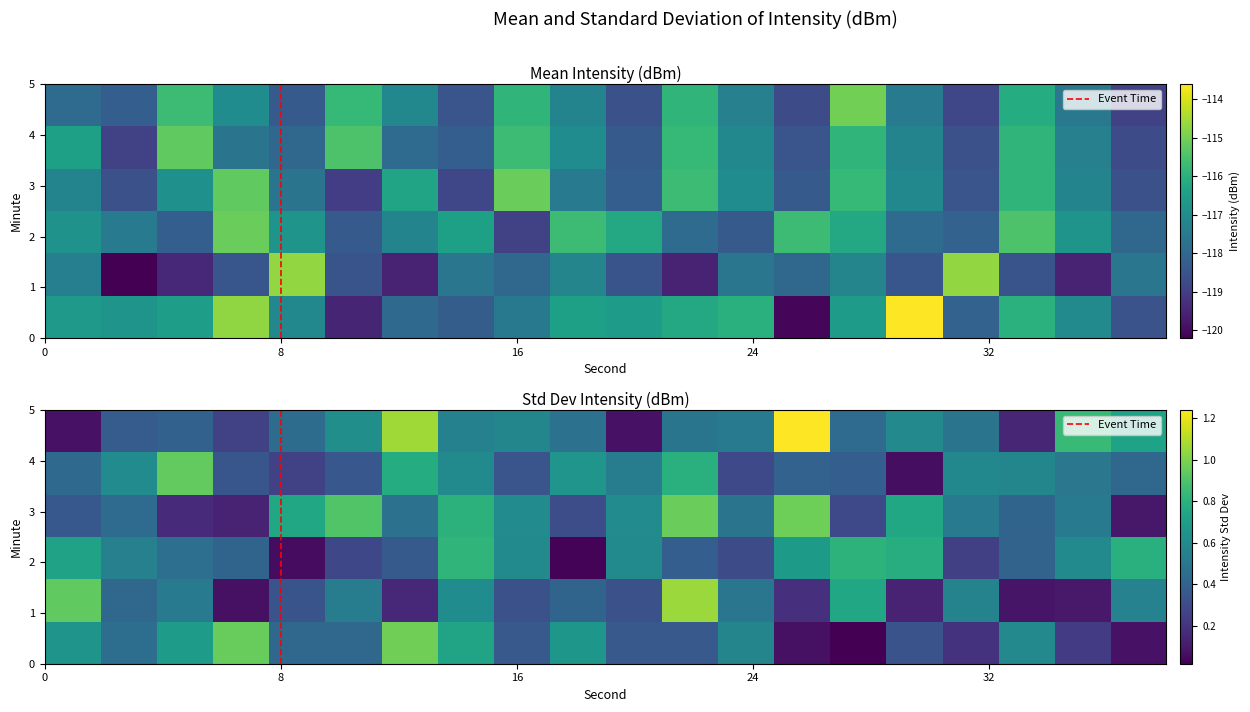

Is the value of 3 at 24 greater than the value of 1 at 14?

Yes